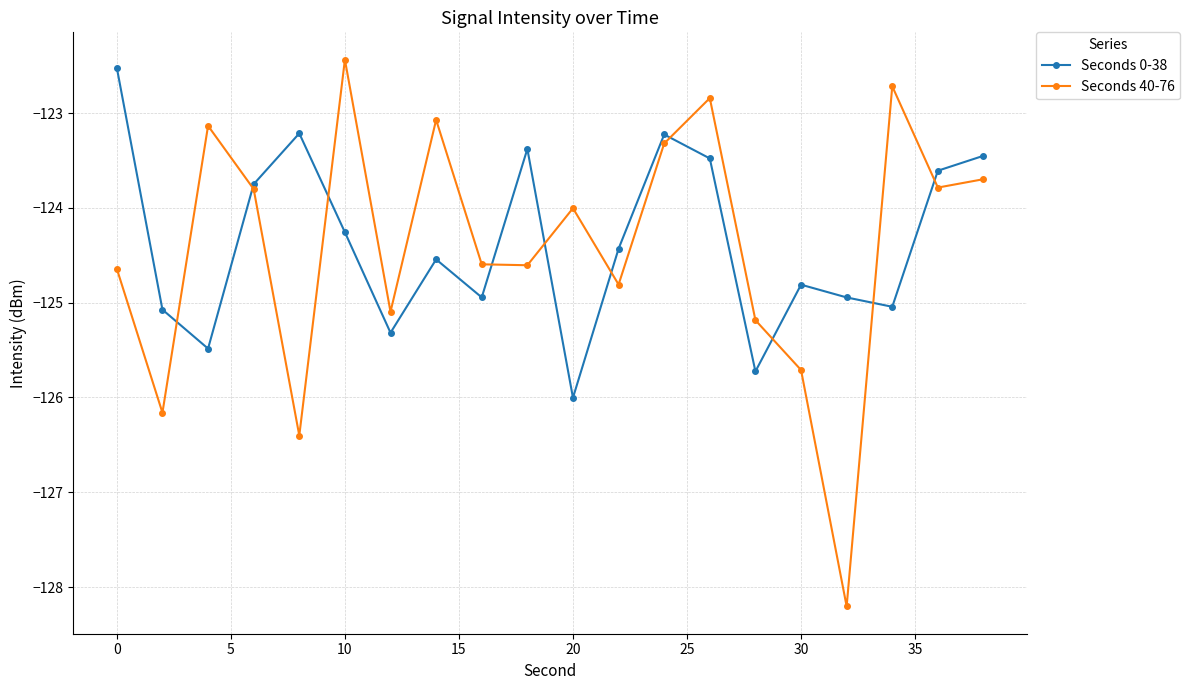

What is the maximum value shown in the chart?

-122.4